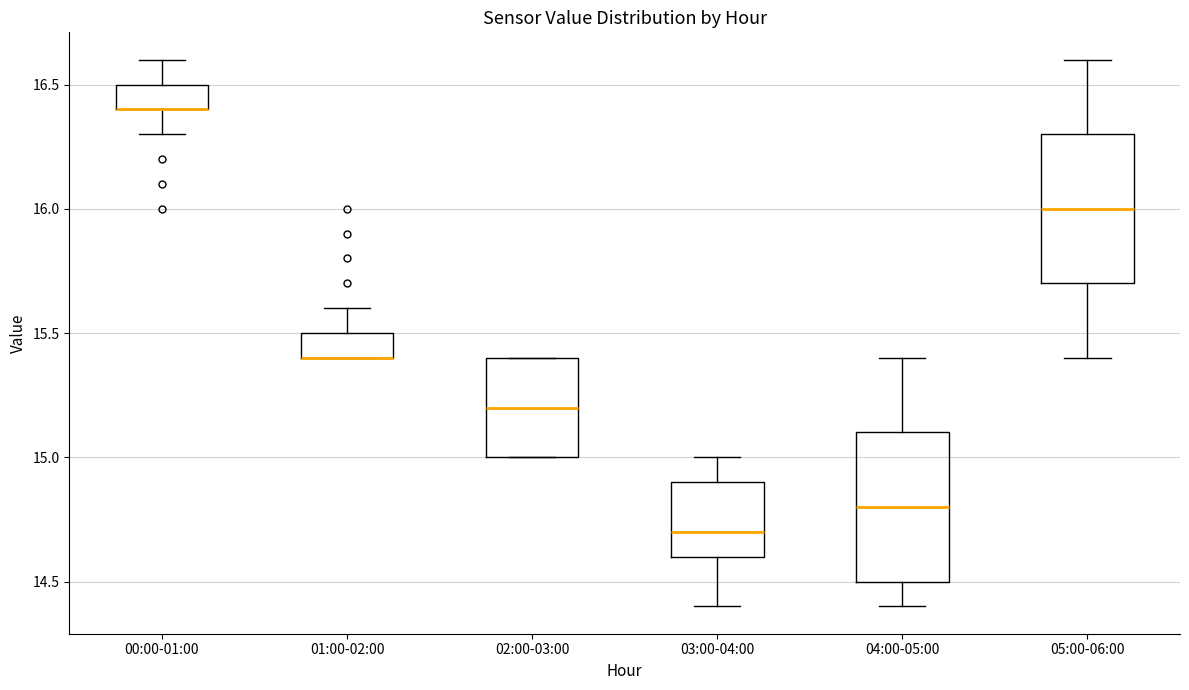

Where is the lower edge of the box for 05:00-06:00 on the y-axis? The values are not printed on the chart, so give them approximately, as read against the axis.

15.7